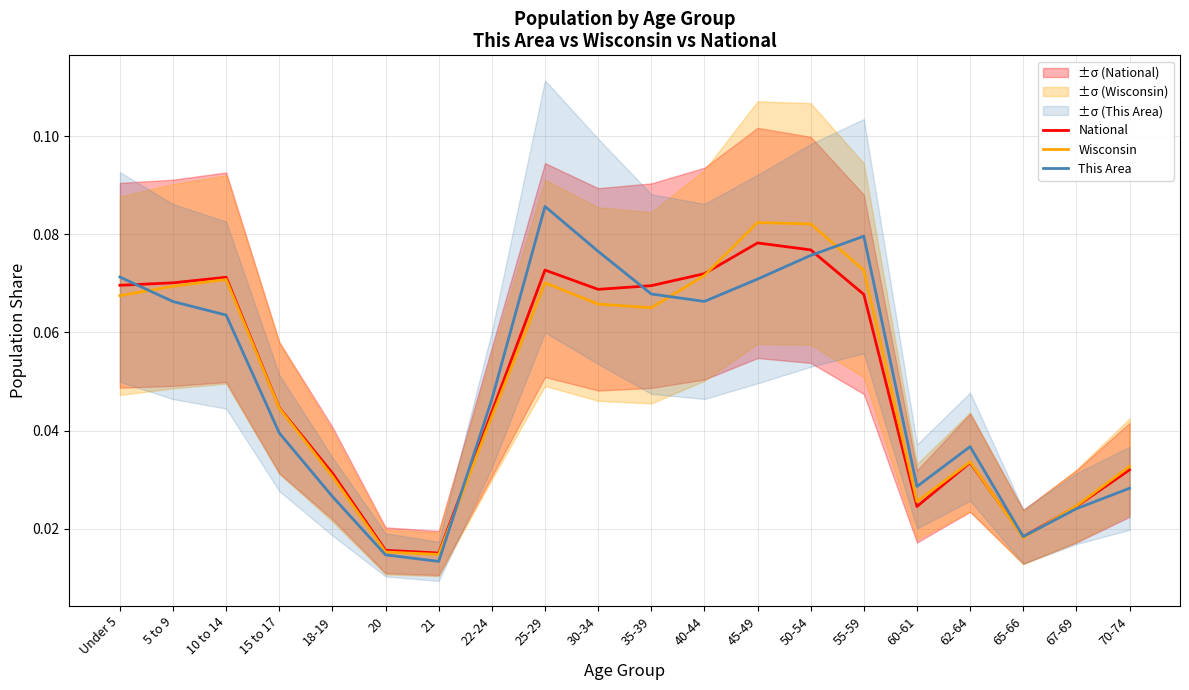

Rank the series at 67-69 from lowest to highest value.

This Area, National, Wisconsin